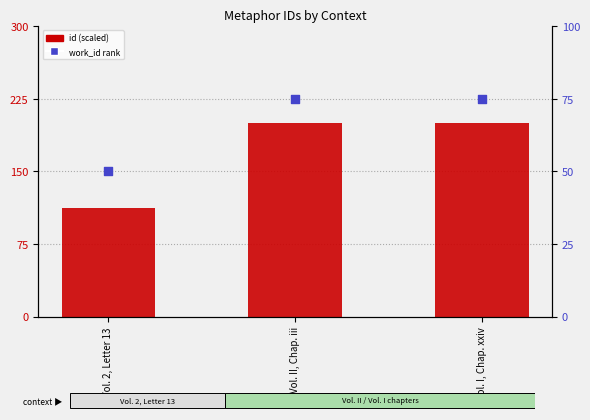

At how many categories does at least one series exceed 183?

2